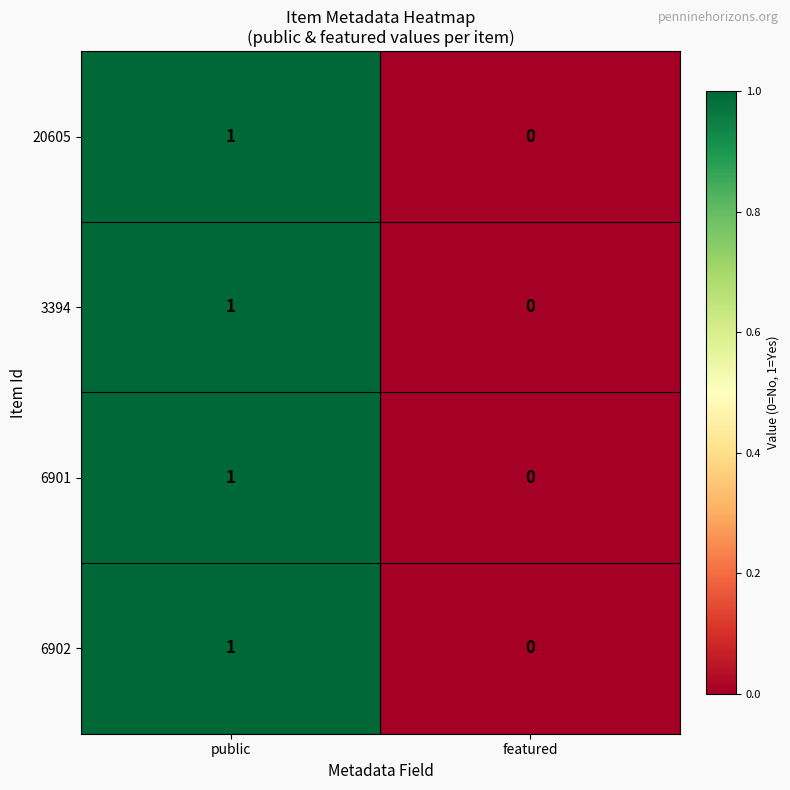

Reading right to left, transcribe all the data shown in this chart.

20605: featured=0	public=1
3394: featured=0	public=1
6901: featured=0	public=1
6902: featured=0	public=1